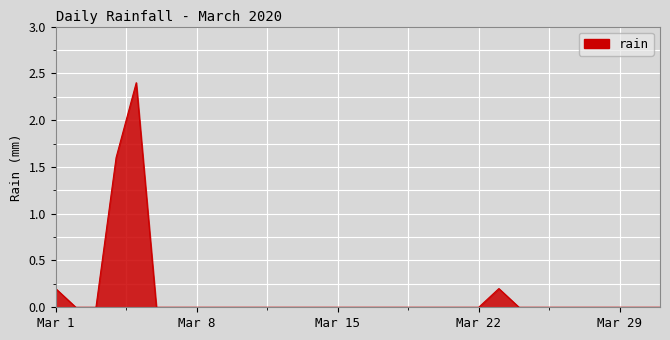

What is the difference between the maximum and minimum values?

2.4